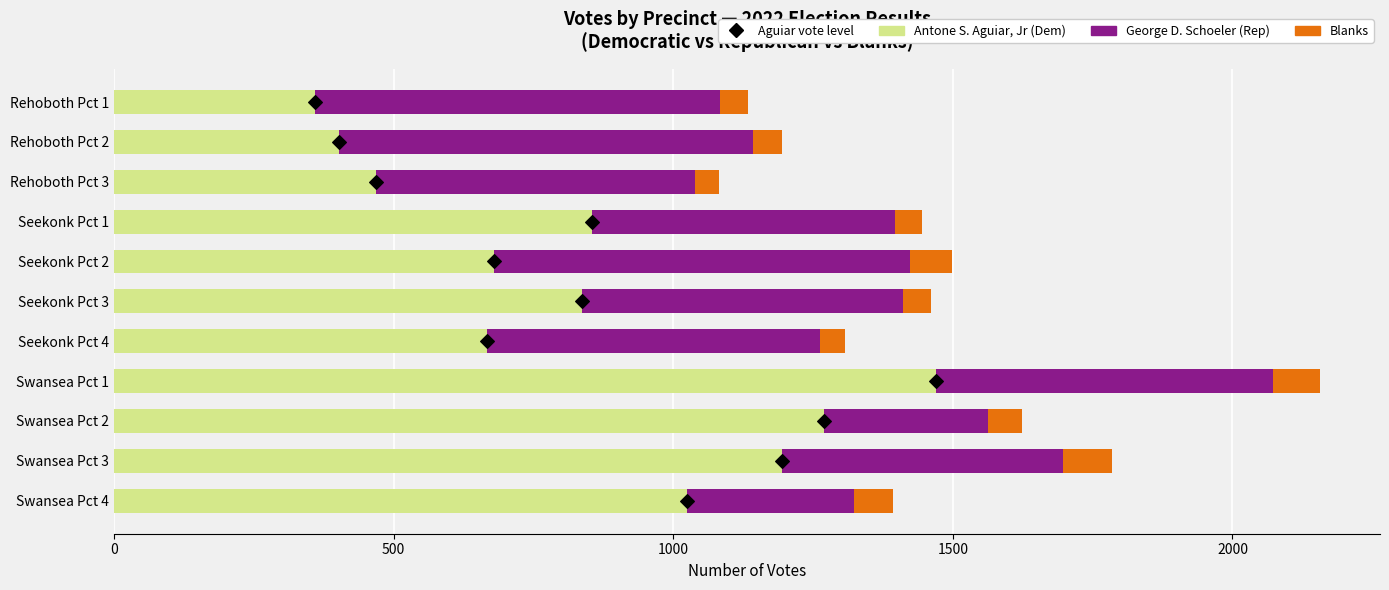

What is the total value across all series at Swansea Pct 2?

1623